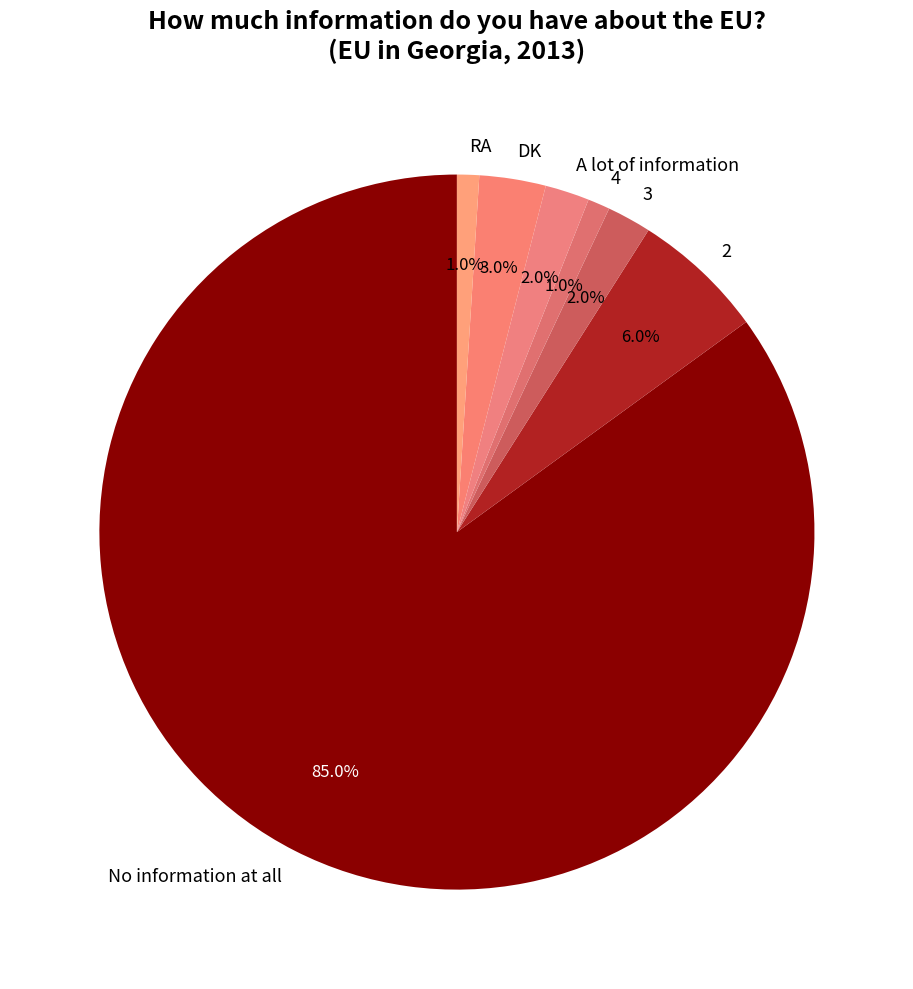

To the nearest percent, what is the difference between the largest and smallest slice percentages?

84%